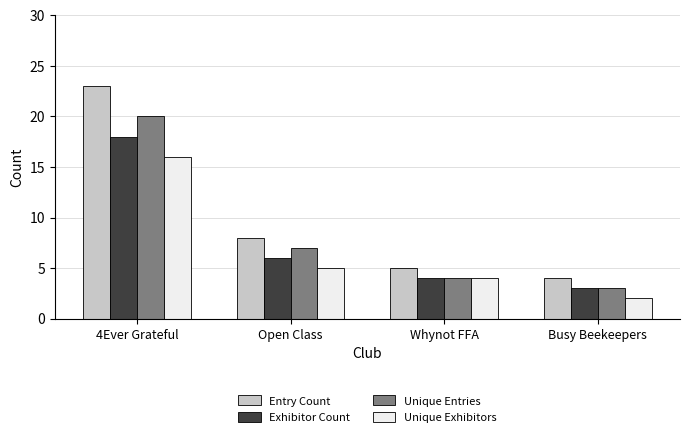

Which series has the largest range (max minus min)?

Entry Count